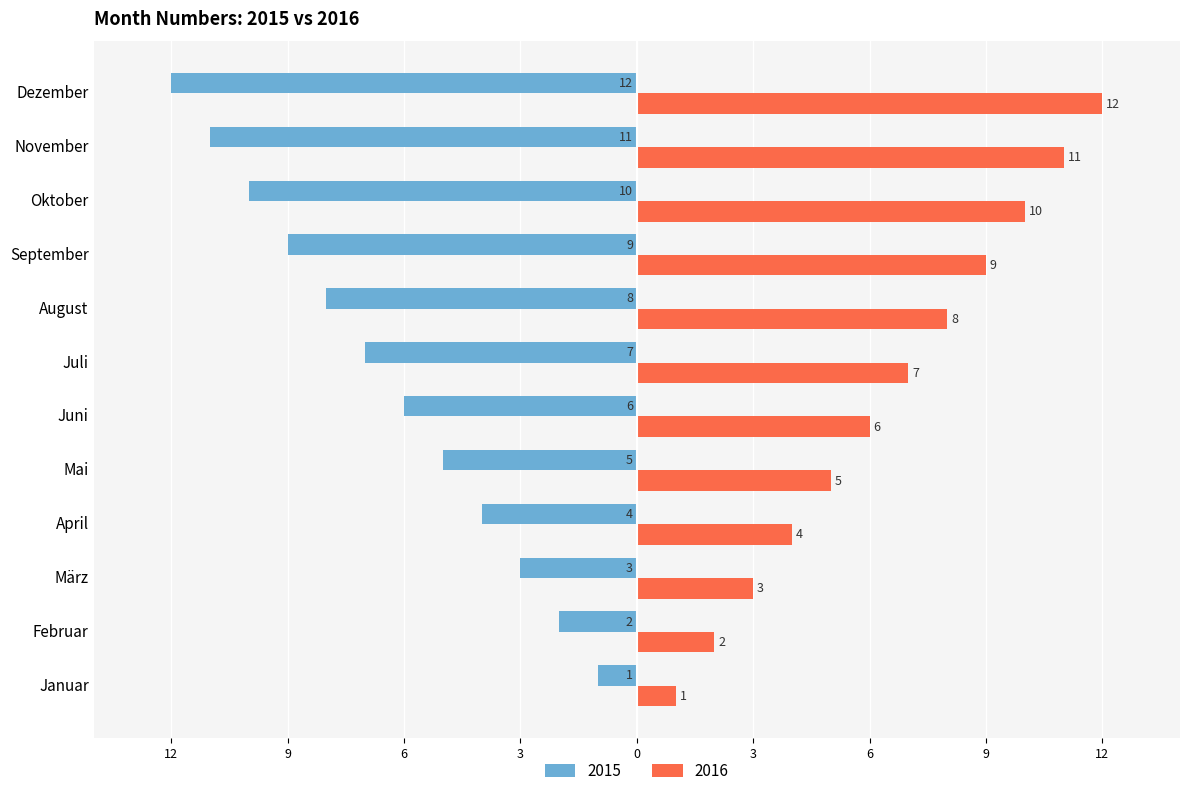

What is the label of the 6th bar from the left?

Juni